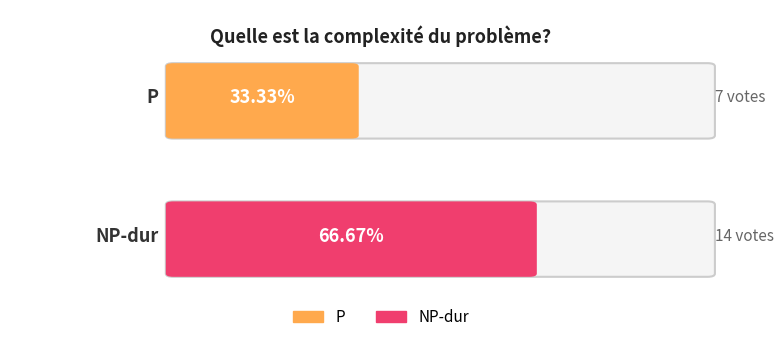

What is the label of the 2nd bar from the right?

P